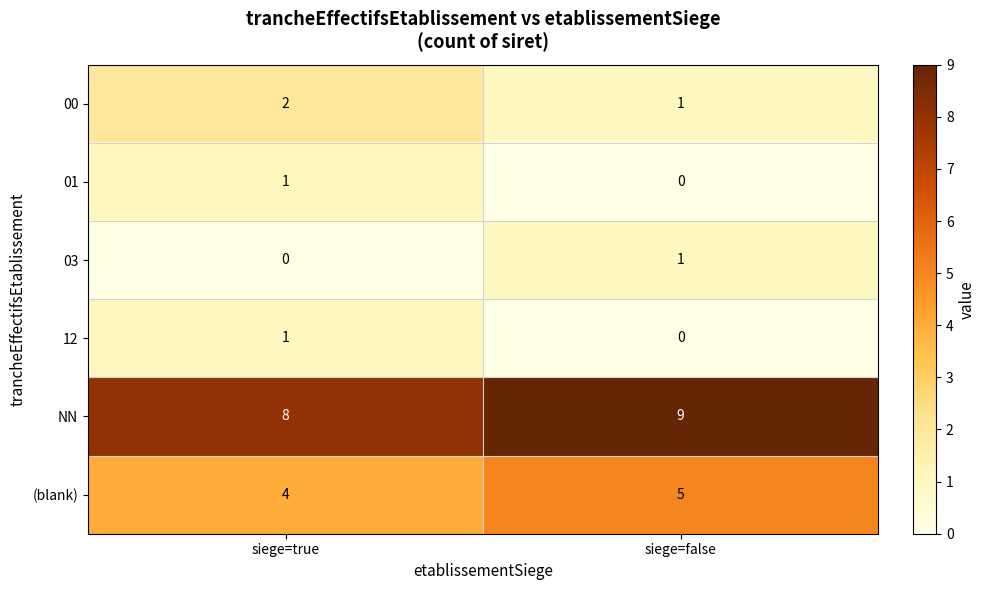

How many values in the 12 series are below 1?

1